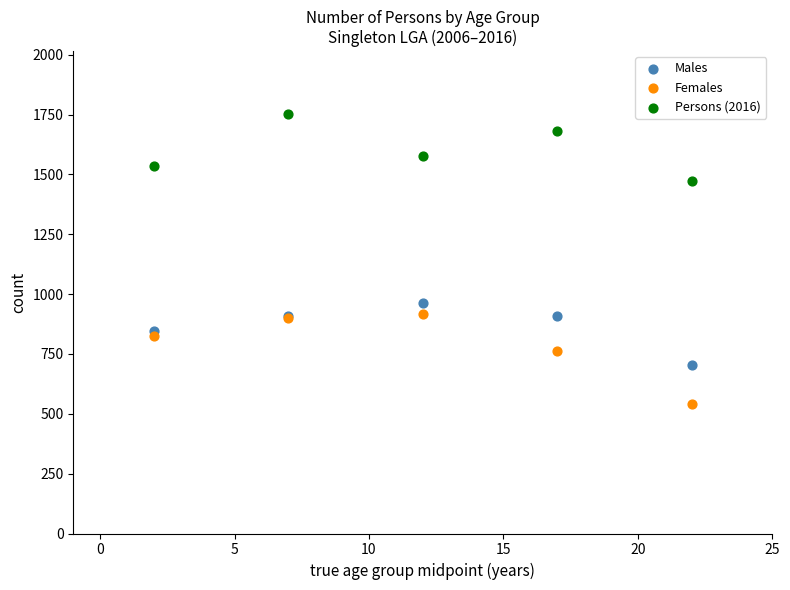

Across all series, what Y value is closest to 1147?

964